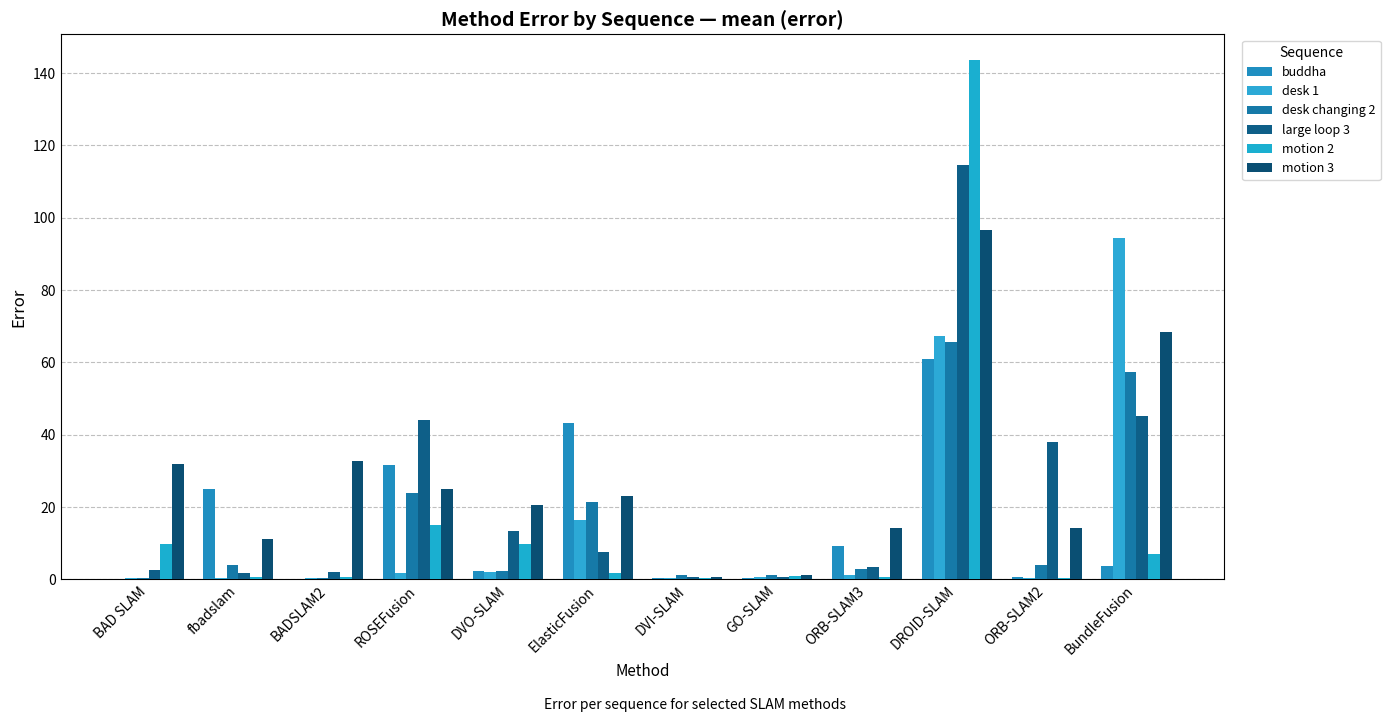

Is it true that desk 1 equals 0.5 at BADSLAM2?

False